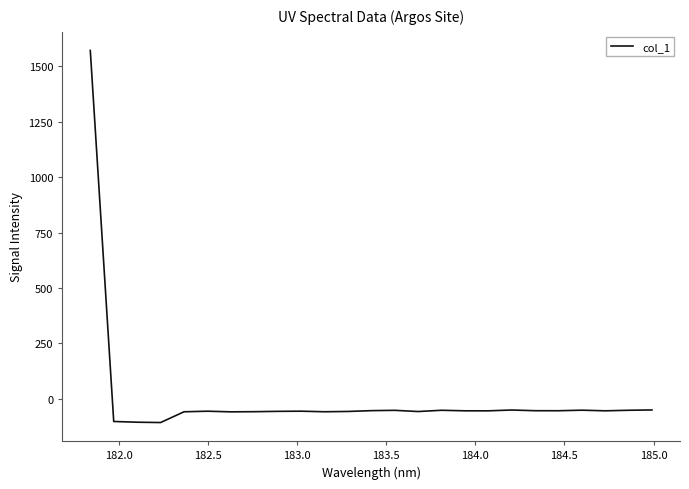

What is the greatest value displayed?

1571.9